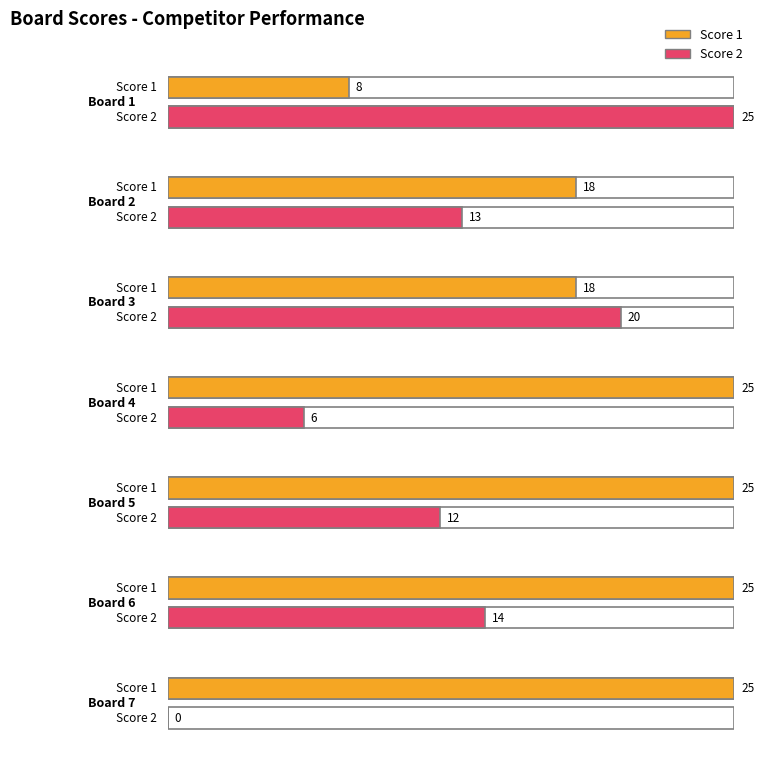

Reading left to right, what are all the values shown in this chart?

Score 1: Board 1=8	Board 2=18	Board 3=18	Board 4=25	Board 5=25	Board 6=25	Board 7=25
Score 2: Board 1=25	Board 2=13	Board 3=20	Board 4=6	Board 5=12	Board 6=14	Board 7=0